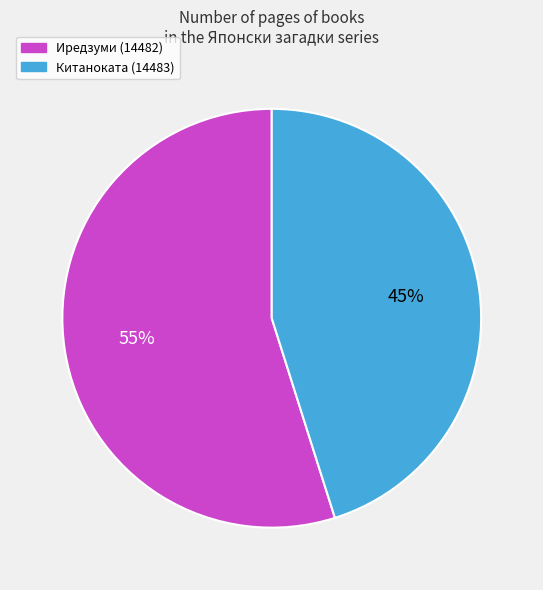

To the nearest percent, what is the average slice percentage?

50%